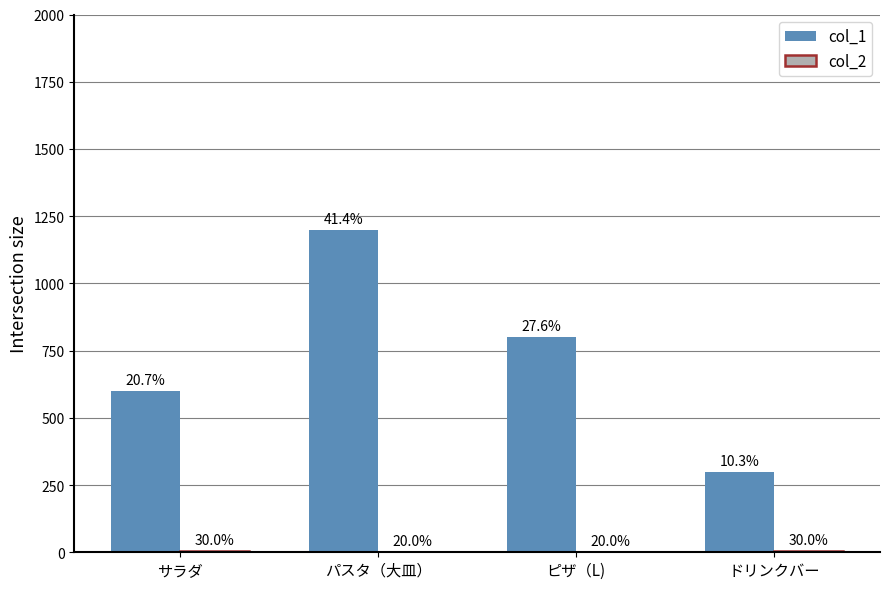

The value of col_1 at パスタ（大皿） is 460. True or false?

False